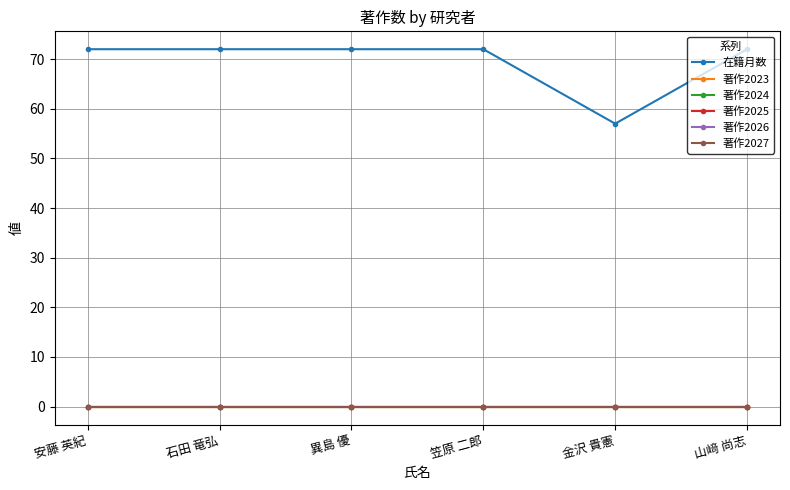

What is the difference between the highest and lowest values at 山﨑 尚志?

72